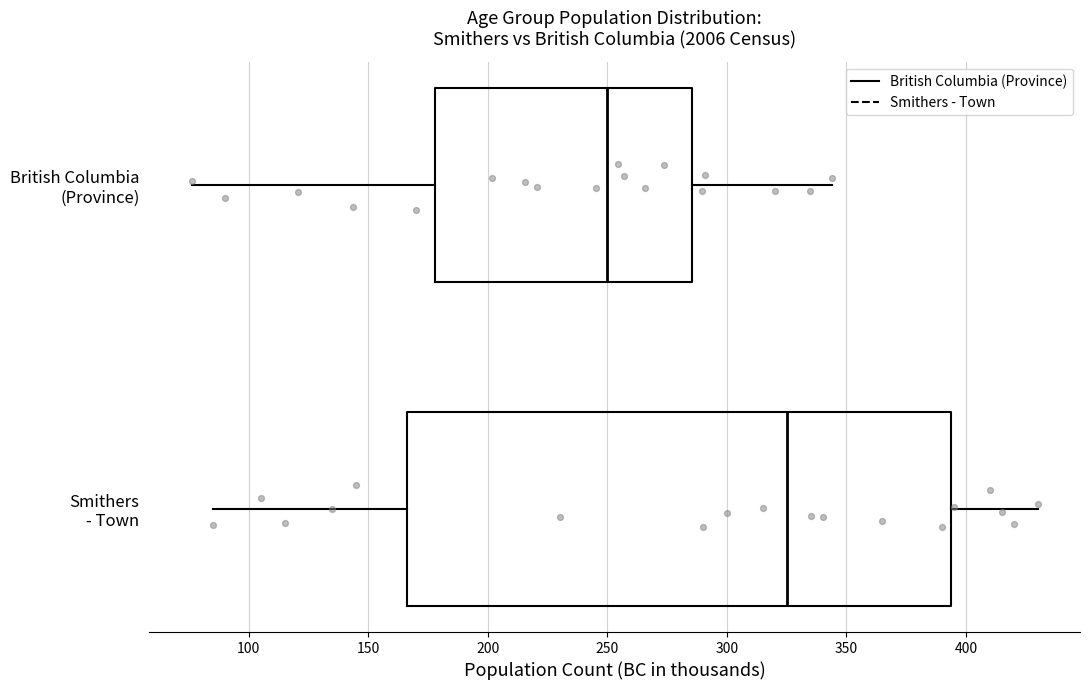

Which box has the furthest to the right median line?

Smithers - Town